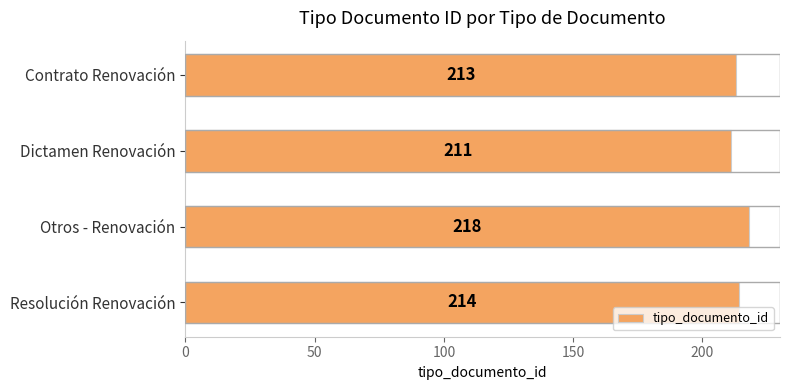

What is the minimum value shown in the chart?

211